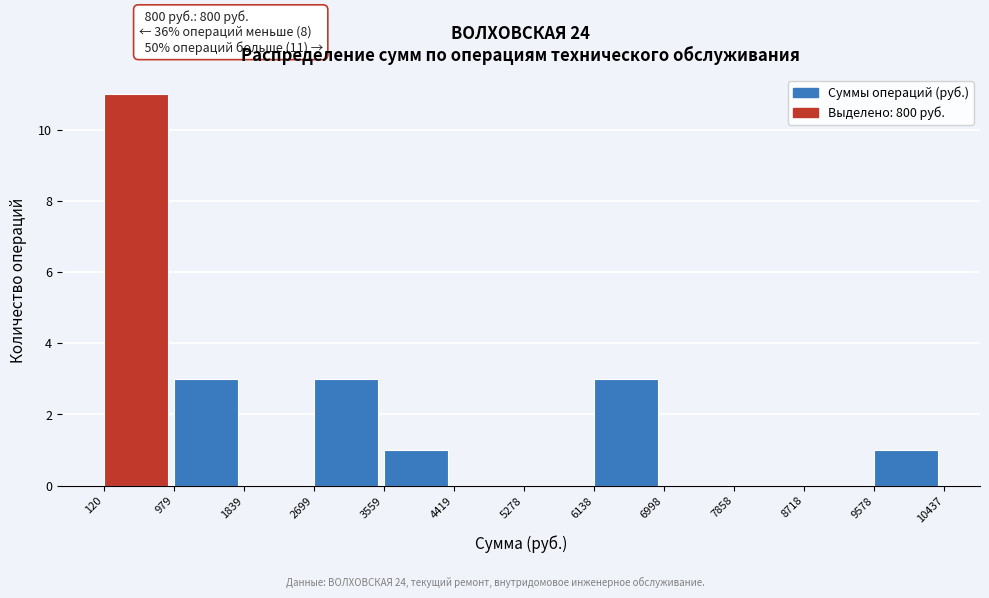

Over which range of the x-axis is the bar tallest?

120 to 979